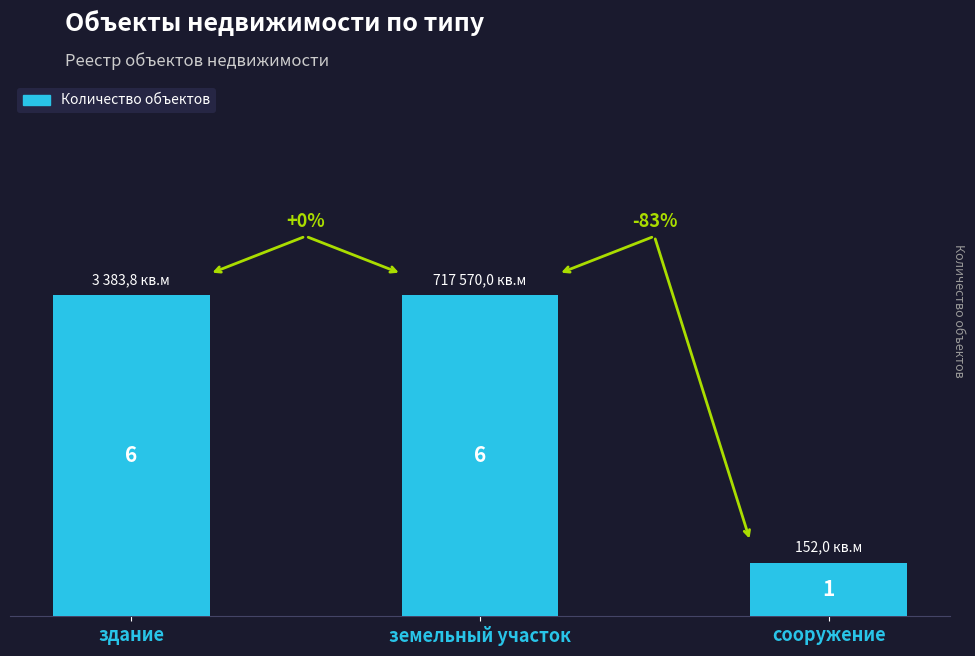

What value does the data have at здание?

6